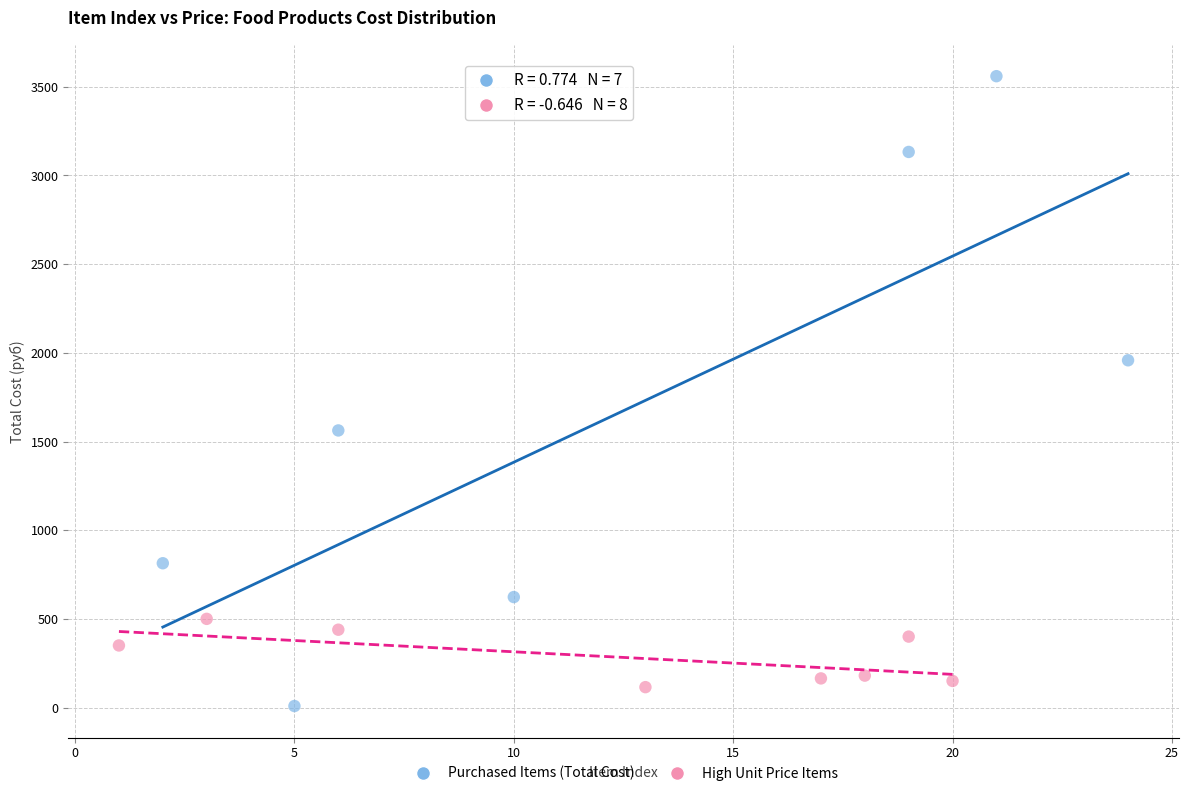

Which series contains the lowest Y value?

Purchased Items (Total Cost)